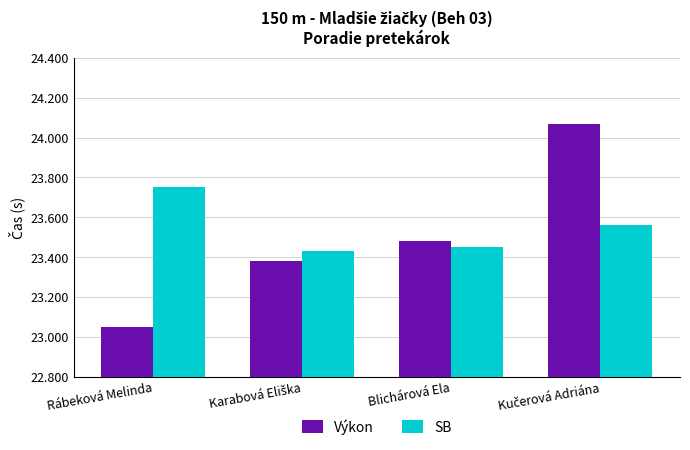

At how many categories does at least one series exceed 23?

4